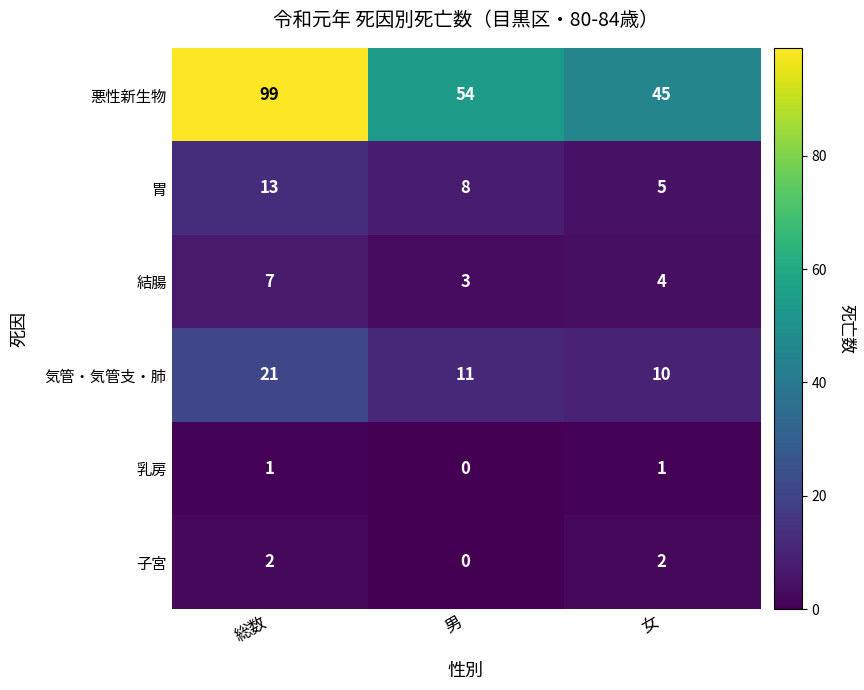

How many 乳房 values are between 0 and 1?

3